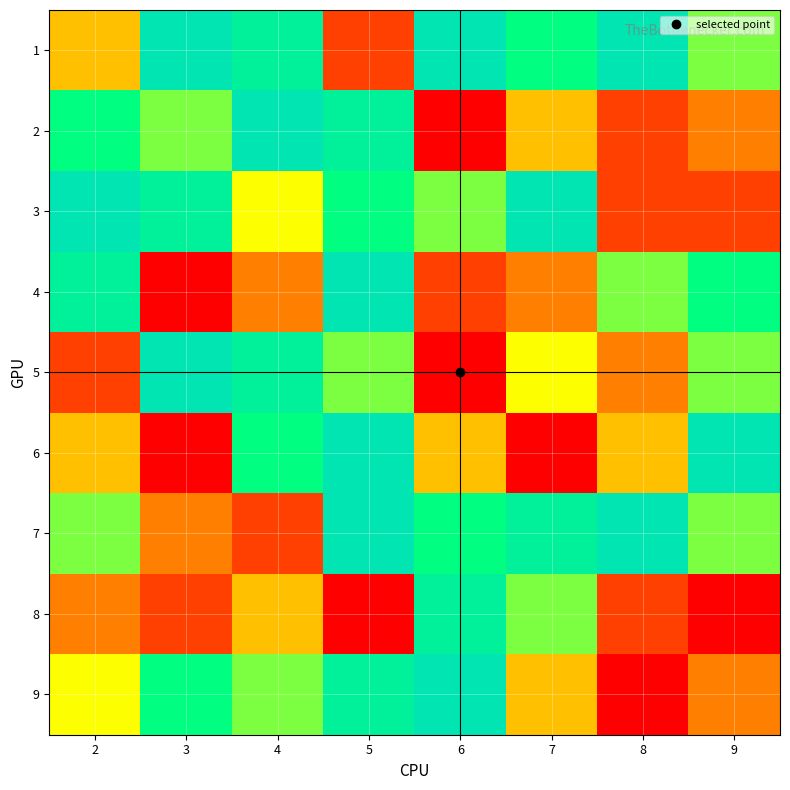

Which category has the highest value across all series?

3